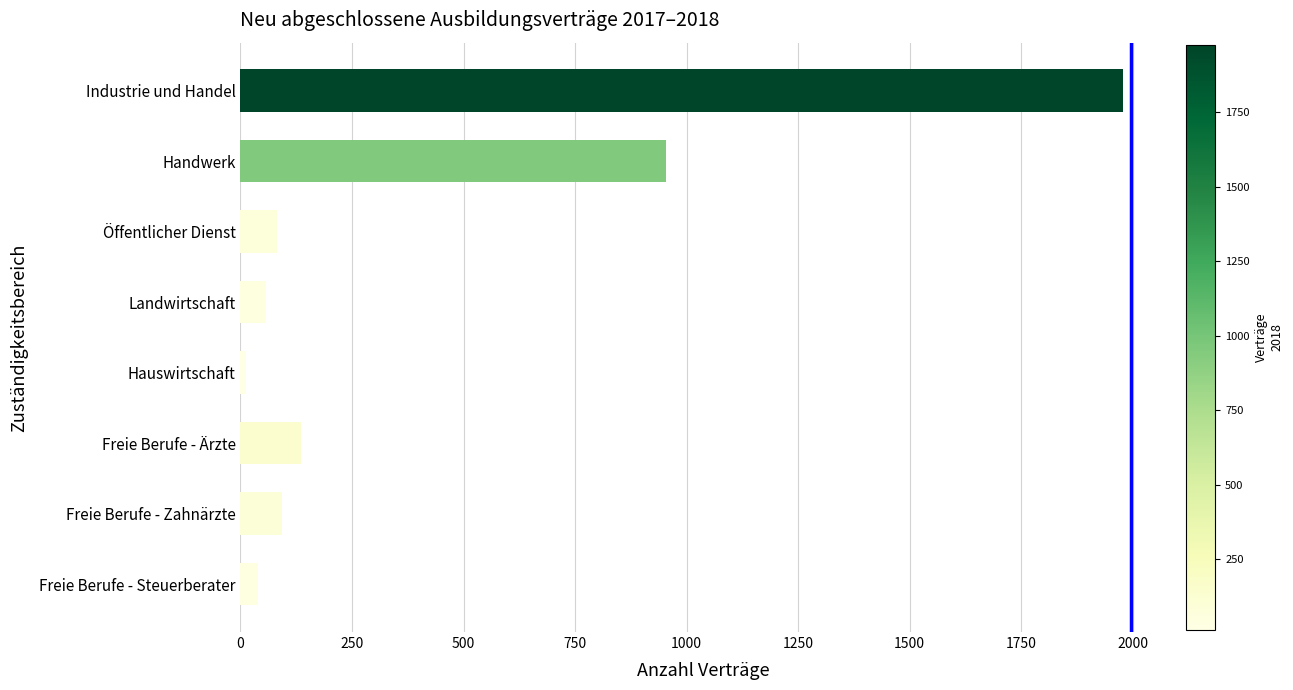

What is the label of the 1st bar from the bottom?

Freie Berufe - Steuerberater